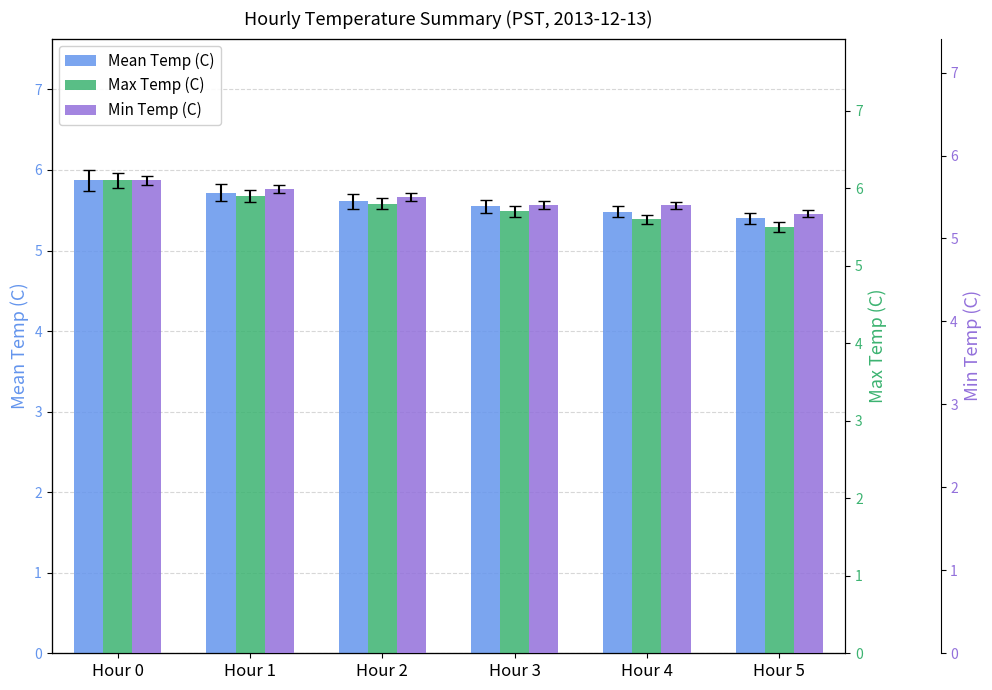

What is the difference between the maximum and minimum values in the Max Temp (C) series?

0.6